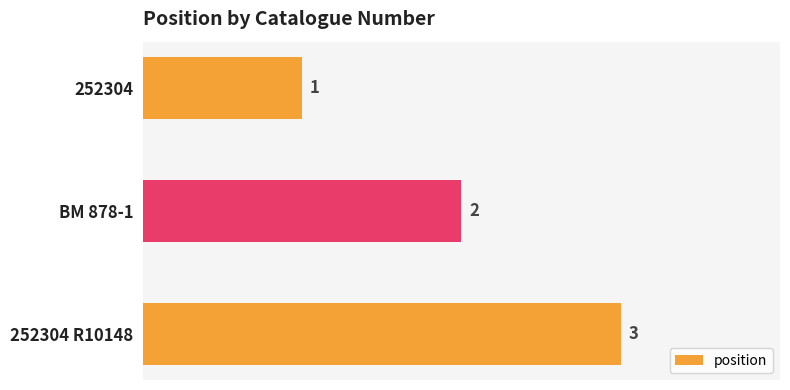

What is the value of the 2nd bar from the top?

2